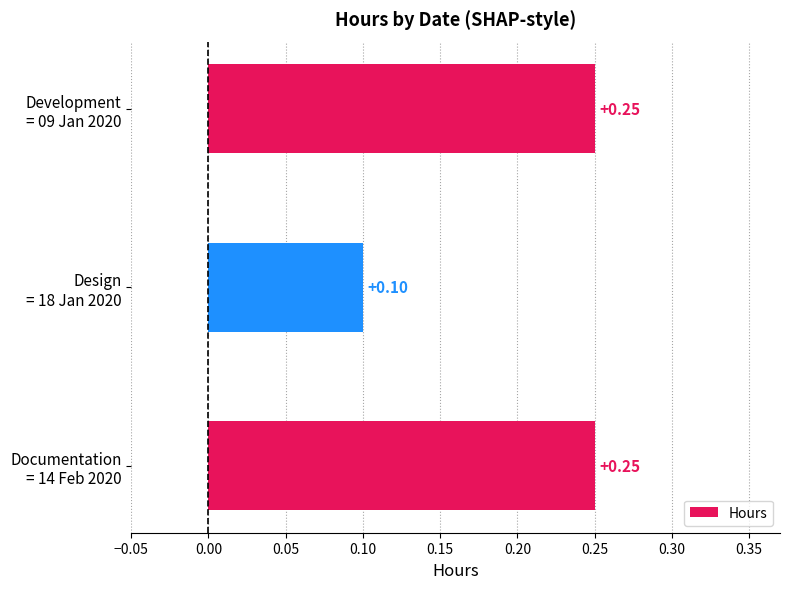

What is the sum of all values?

0.6